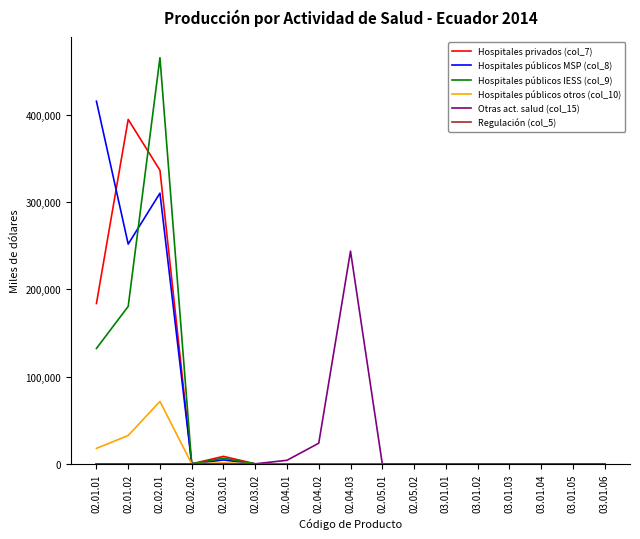

Which label corresponds to the largest value in the chart?

02.02.01